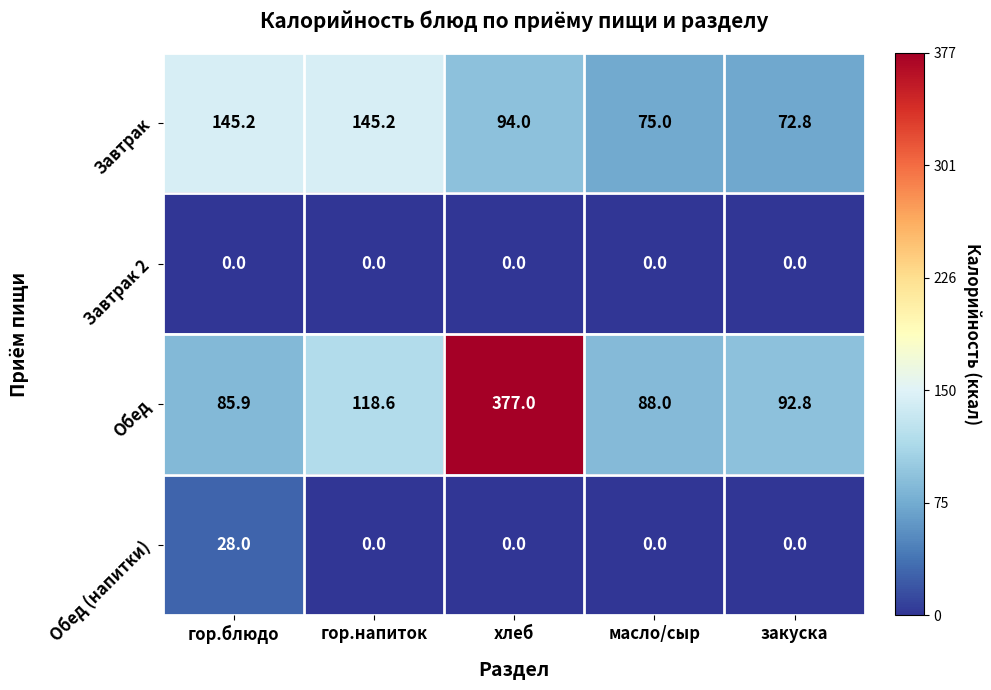

What is the spread (max minus min) of values at гор.напиток?

145.2